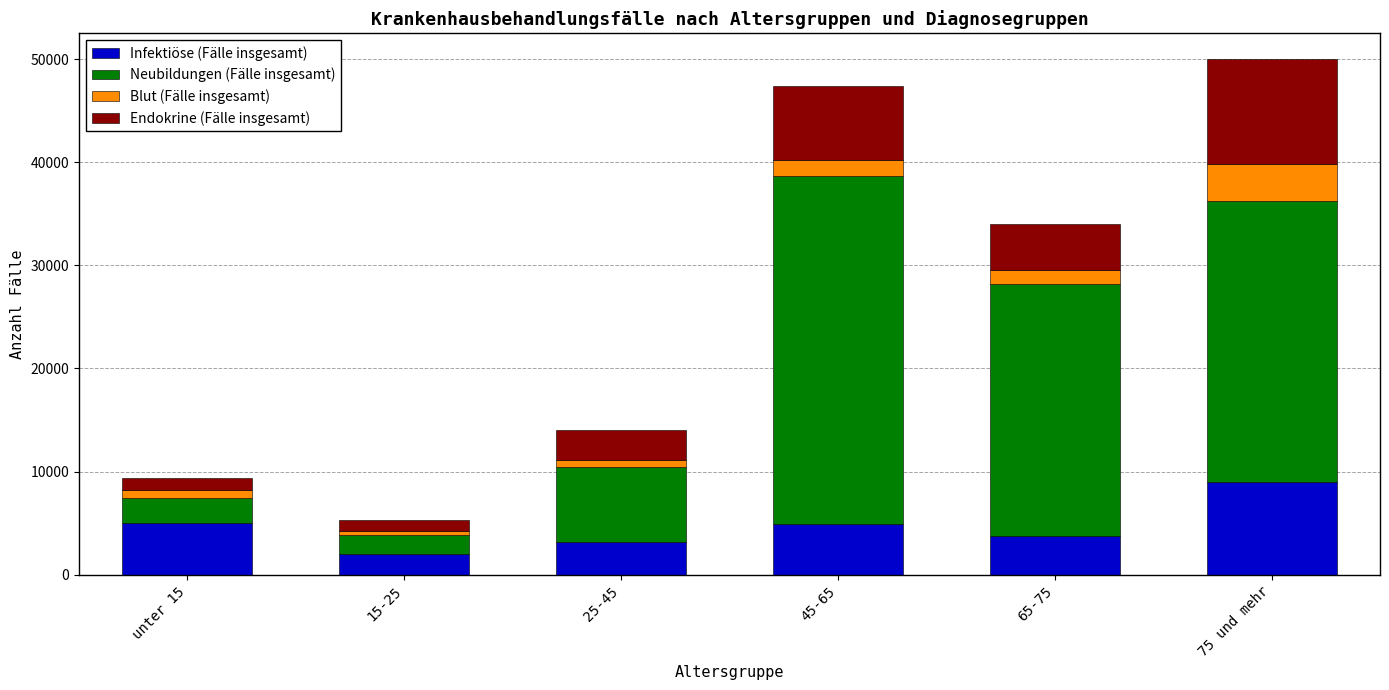

Which category has the highest value in the Infektiöse (Fälle insgesamt) series?

75 und mehr